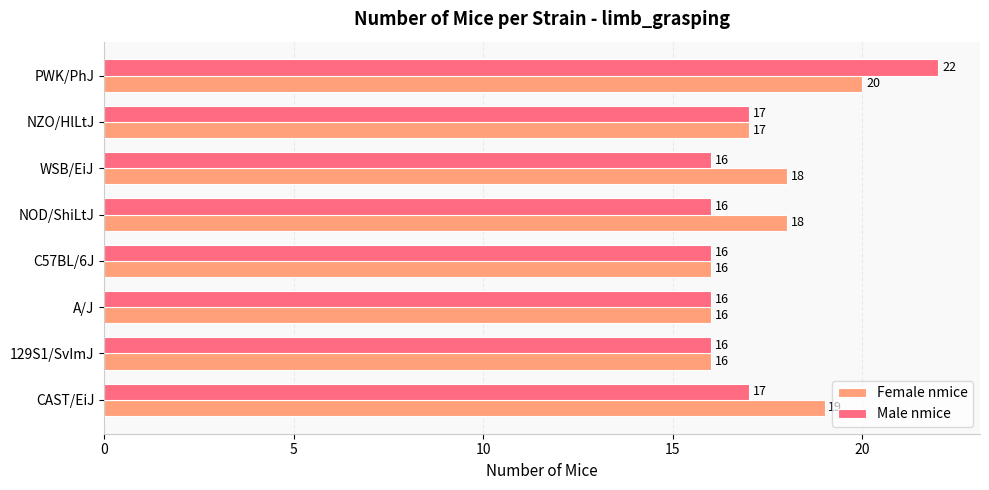

True or false: Female nmice has a value of 17 at NZO/HlLtJ.

True